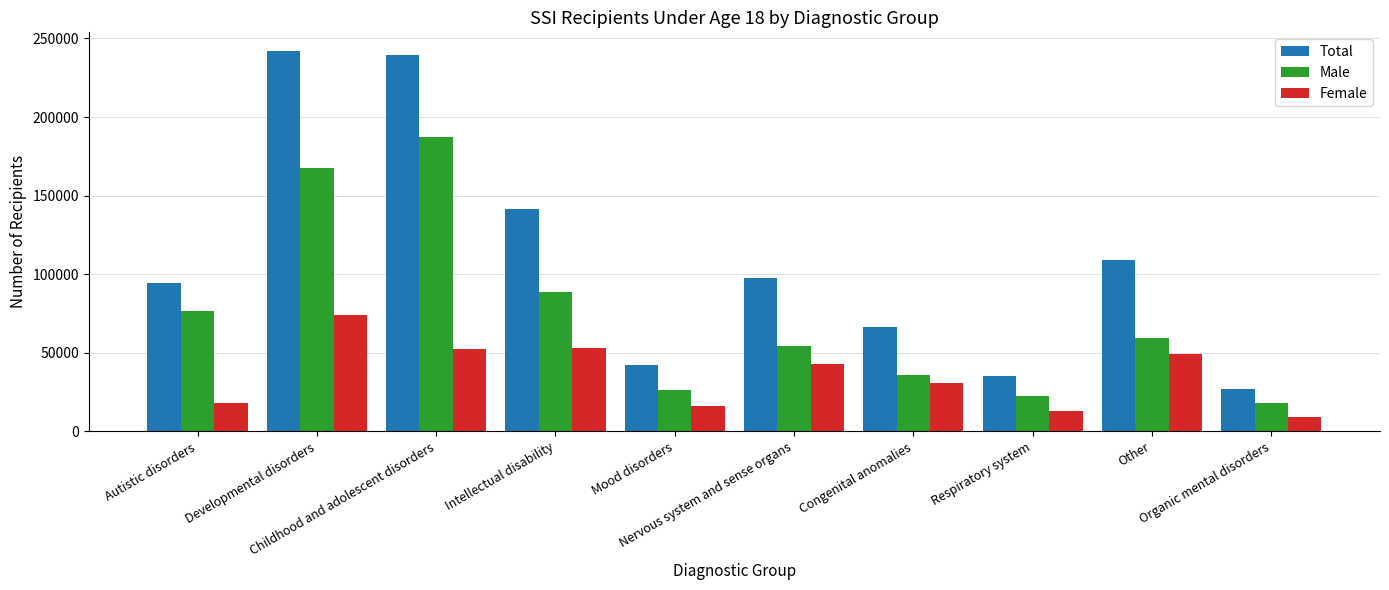

How many bars are there in total?

30